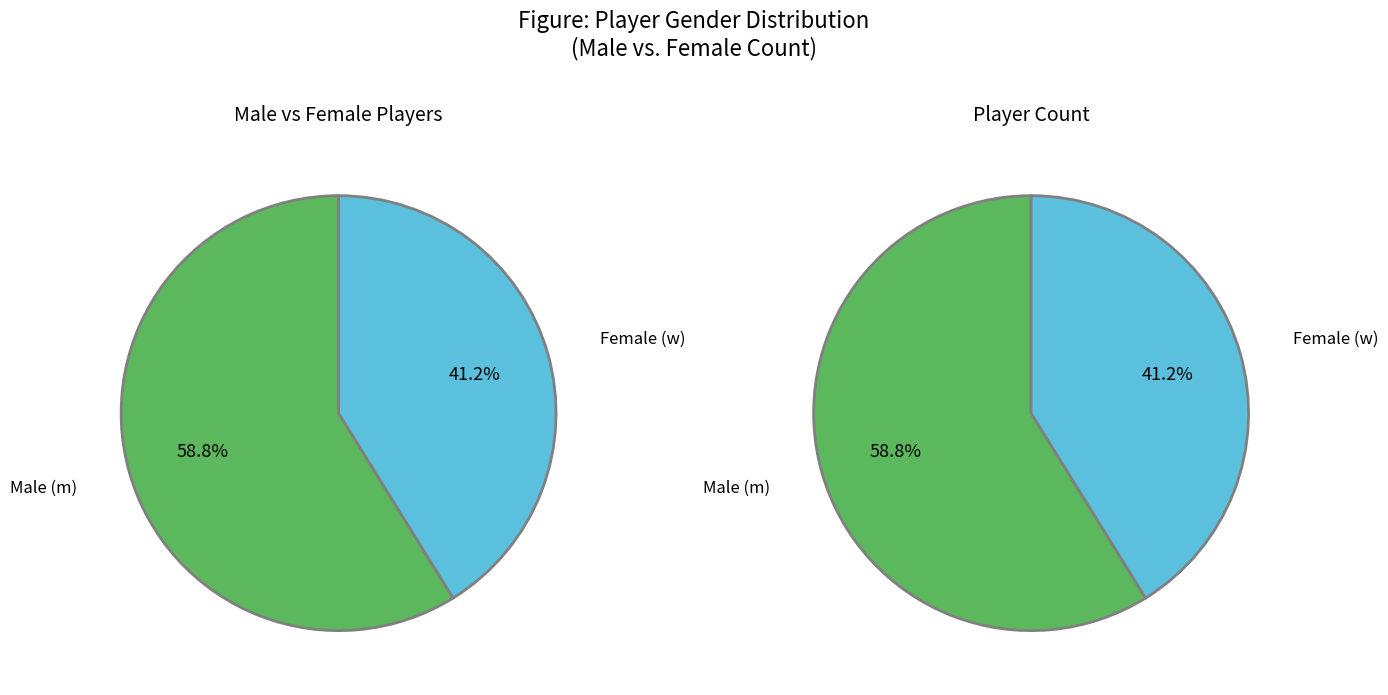

To the nearest percent, what is the difference between the largest and smallest slice percentages?

18%